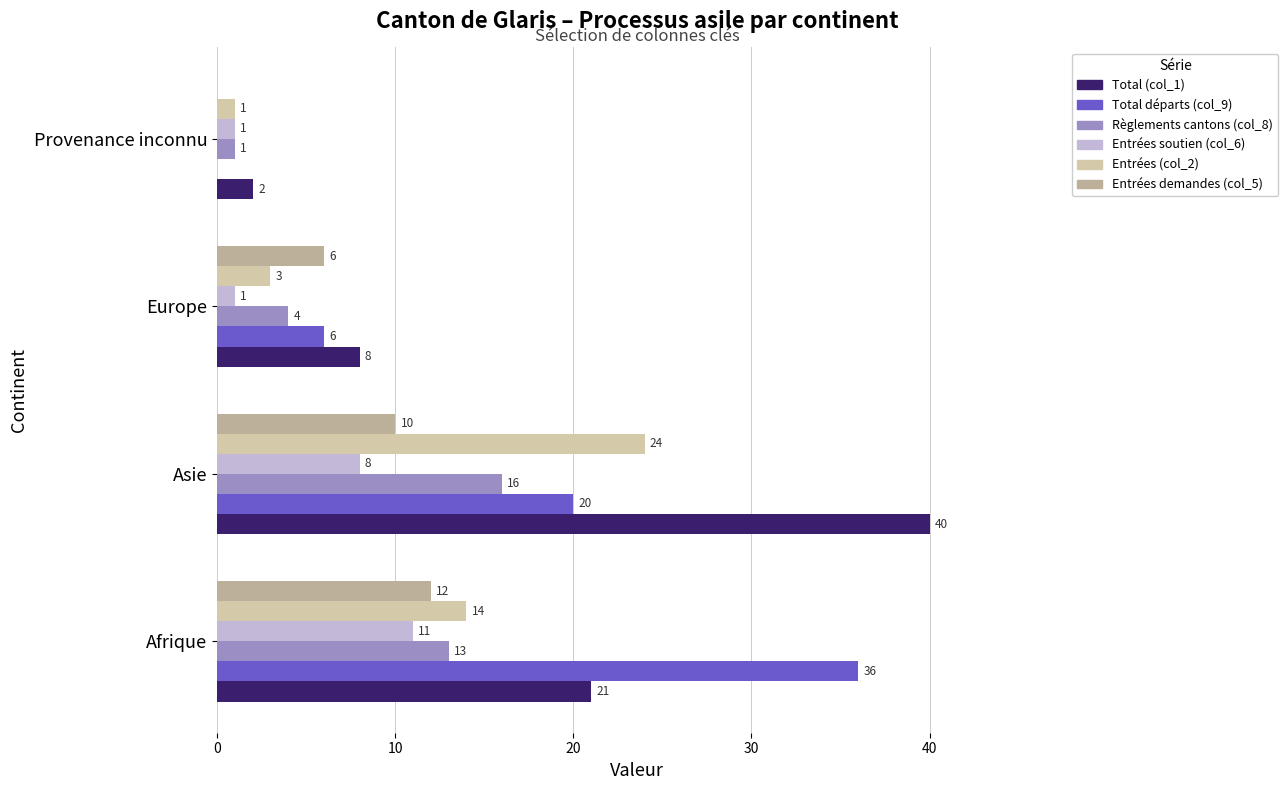

How many data points does each series have?

4